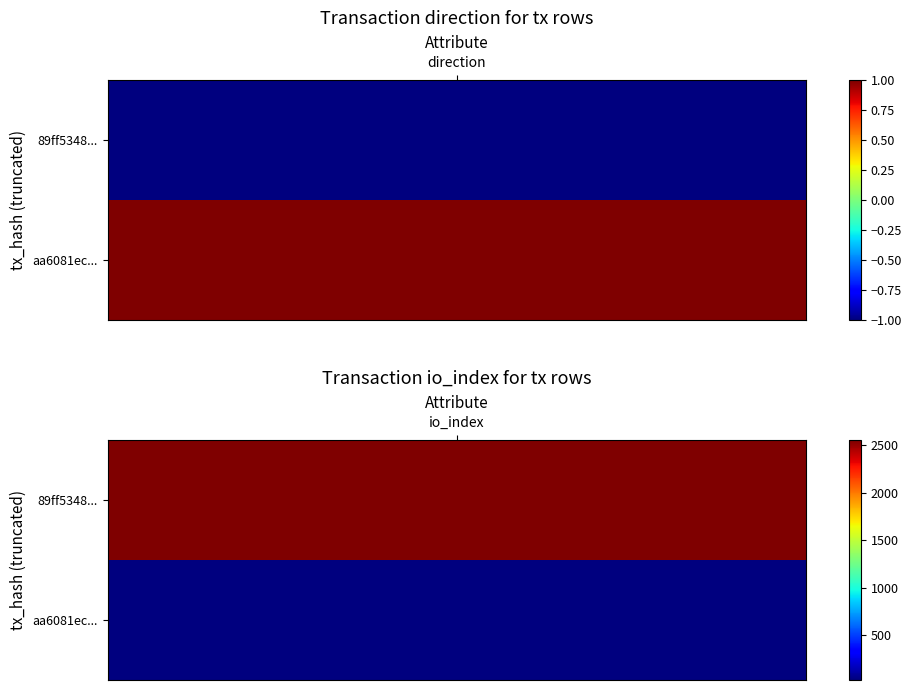

True or false: aa6081ec6cbdea2c0557dd14a3bea1ea374abe3 has a value of 2 at 0.

False